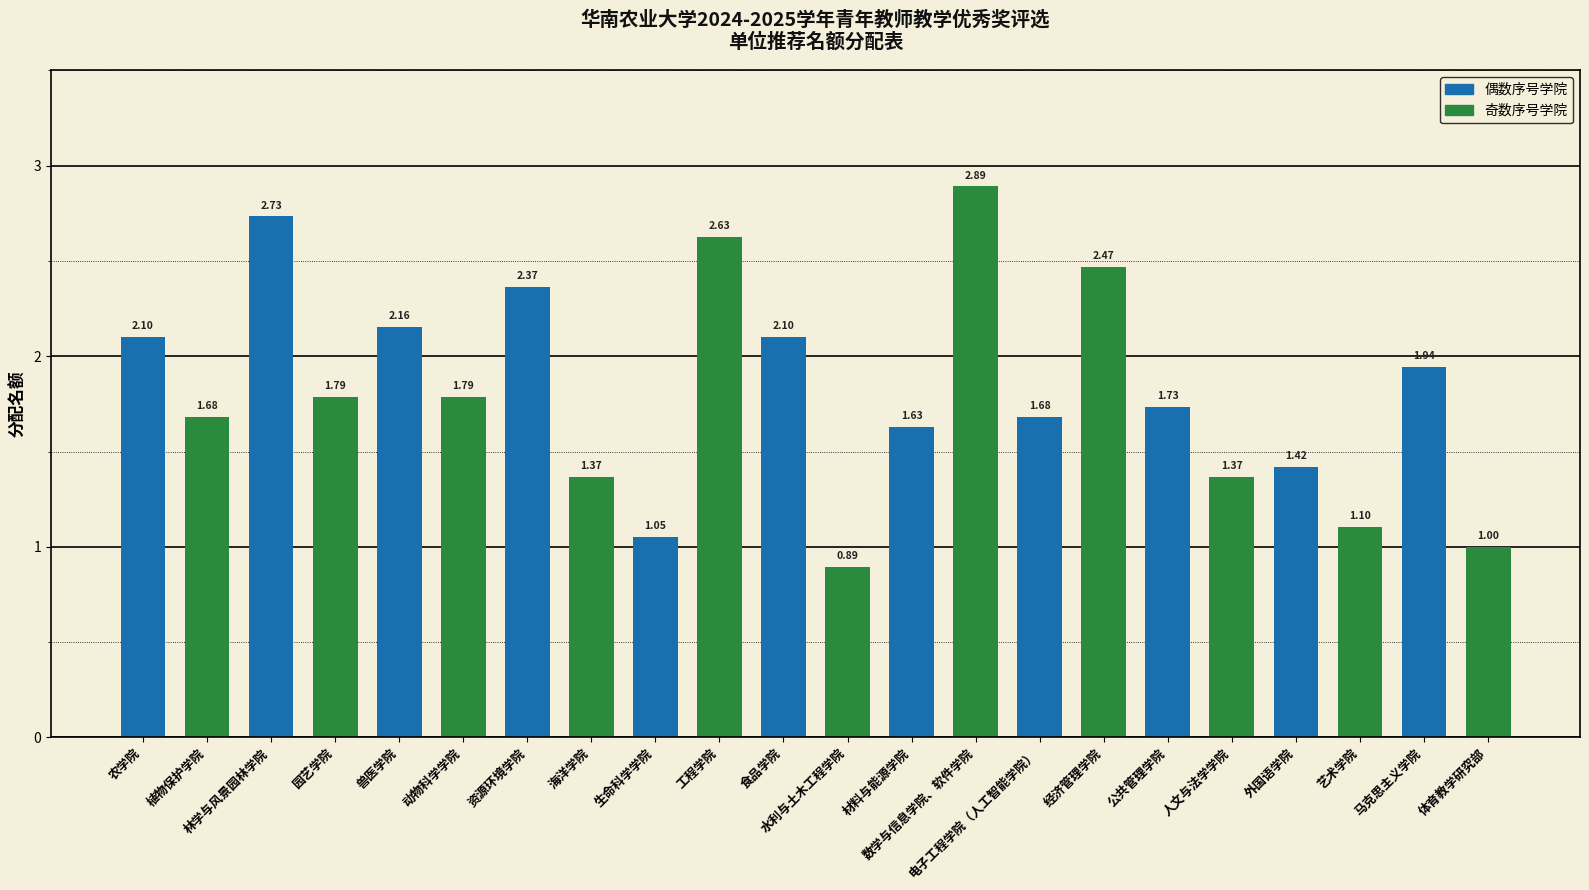

What is the ratio of the value at 海洋学院 to the value at 食品学院?

0.7